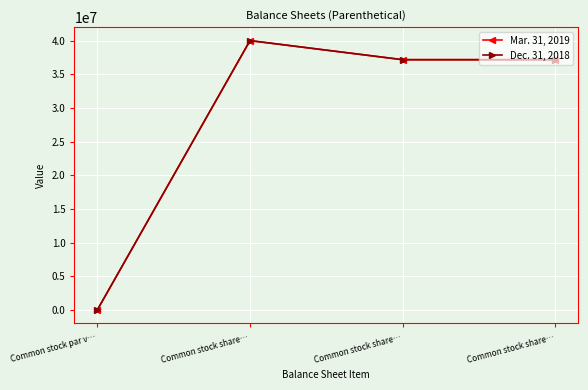

Is this an area chart (filled region under the line)?

No